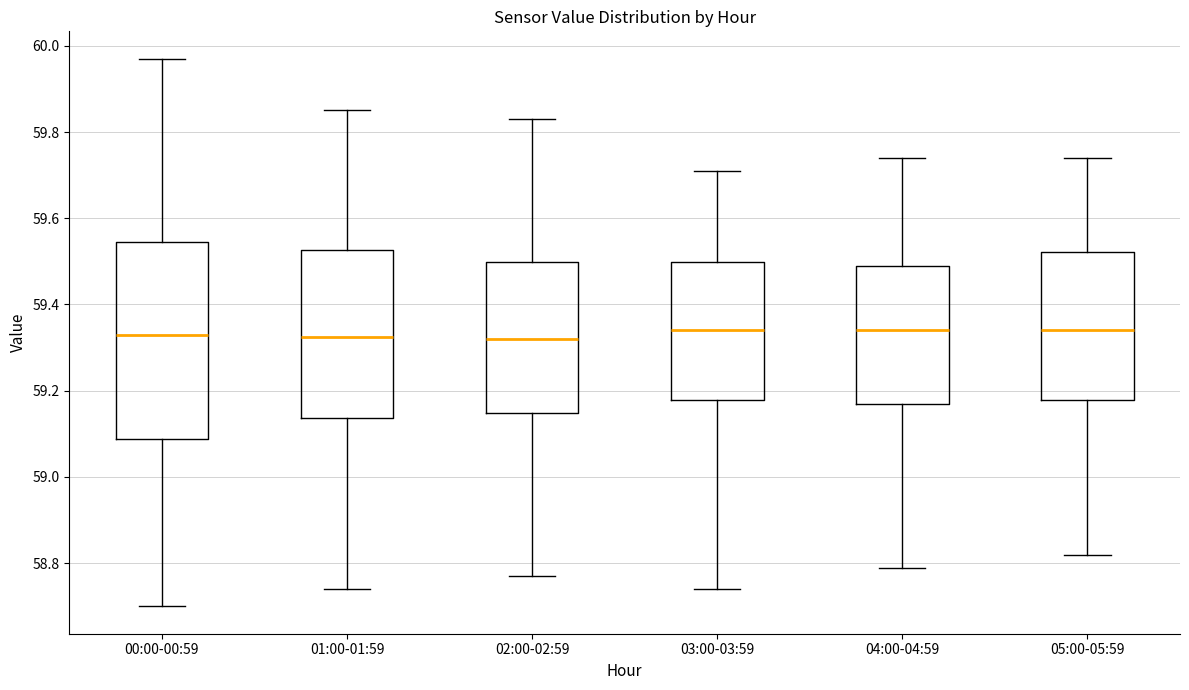

Reading left to right, transcribe this box plot: for each box, give where its median line is, the range the box spans, and where its two whiskers end, as read against the y-axis. The values are not printed on the chart, so give them approximately, as read against the axis.

00:00-00:59: median 59.34, box 59.08 to 59.54, whiskers 58.70 to 59.98
01:00-01:59: median 59.32, box 59.14 to 59.52, whiskers 58.74 to 59.86
02:00-02:59: median 59.32, box 59.14 to 59.50, whiskers 58.78 to 59.84
03:00-03:59: median 59.34, box 59.18 to 59.50, whiskers 58.74 to 59.72
04:00-04:59: median 59.34, box 59.18 to 59.50, whiskers 58.80 to 59.74
05:00-05:59: median 59.34, box 59.18 to 59.52, whiskers 58.82 to 59.74